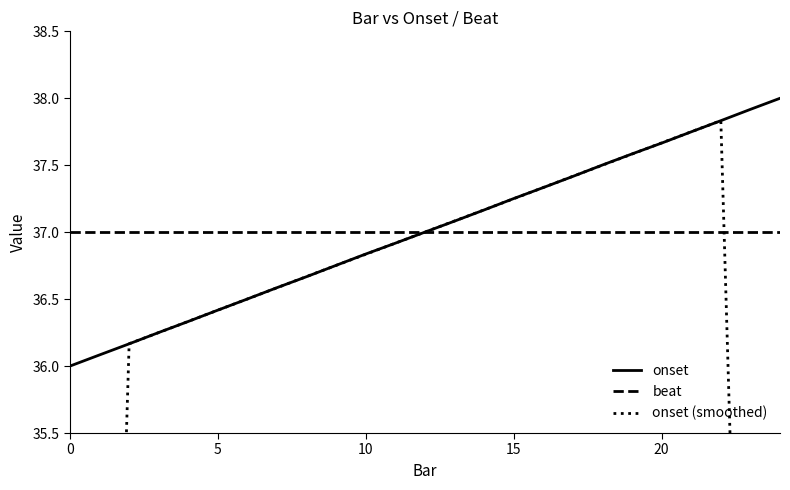

What is the maximum value shown in the chart?

38.0